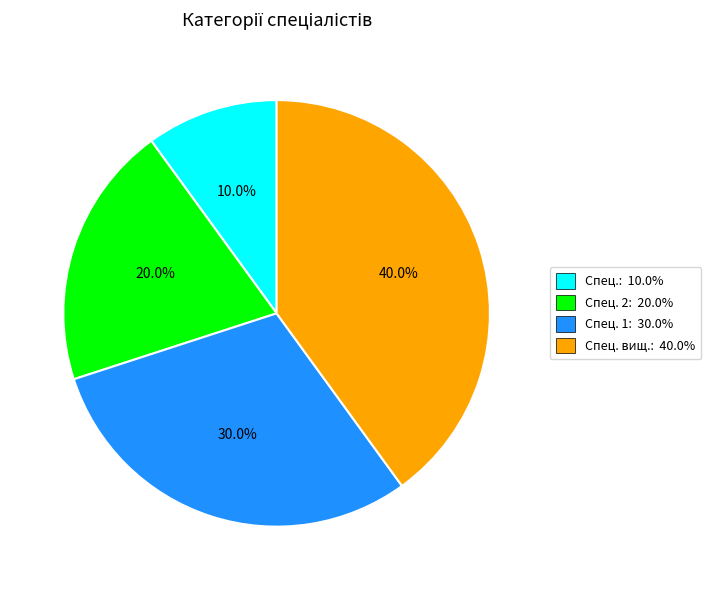

Which slice is the largest?

Спец. вищ.: 40.0%